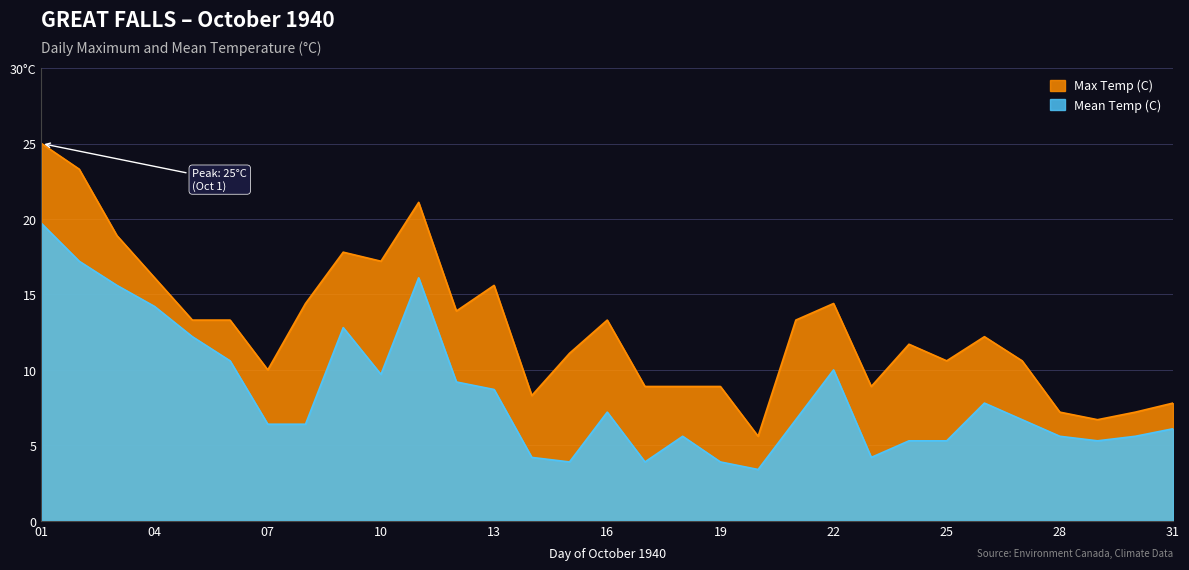

What is the difference between the maximum and minimum values in the Mean Temp (C) series?

16.3